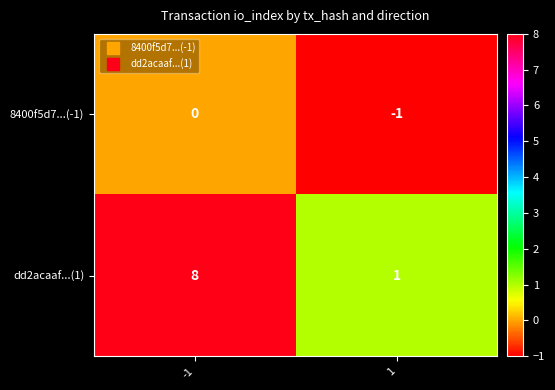

The 8400f5d7...(-1) series shows 0 at -1. True or false?

True